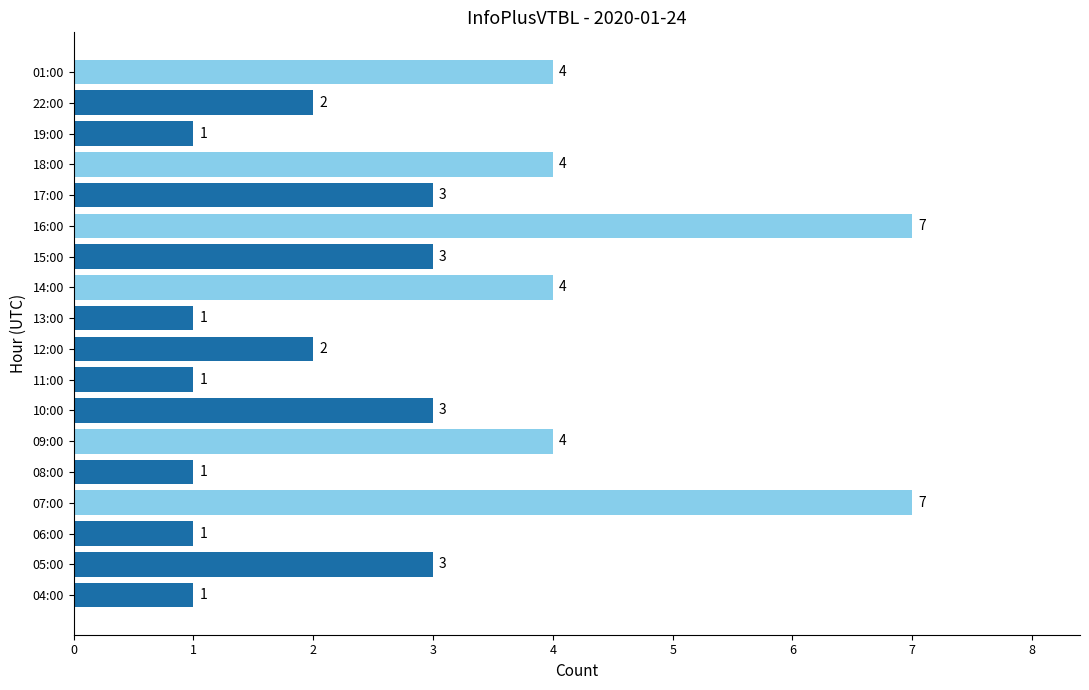

What is the sum of all values?

52